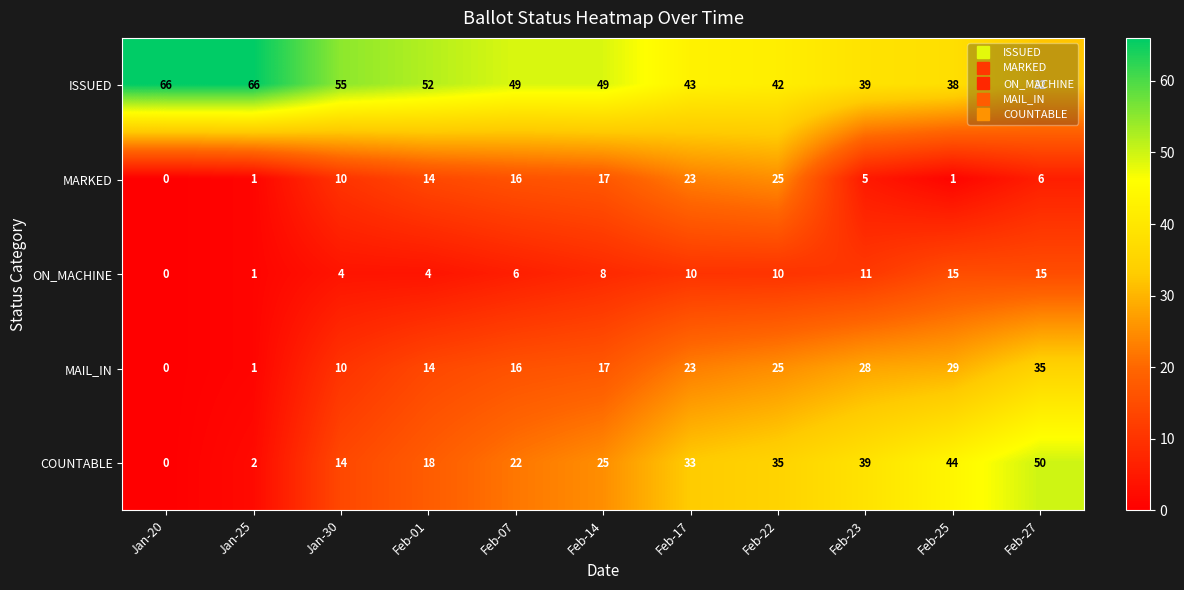

List the series in order of their peak value, lowest first.

ON_MACHINE, MARKED, MAIL_IN, COUNTABLE, ISSUED